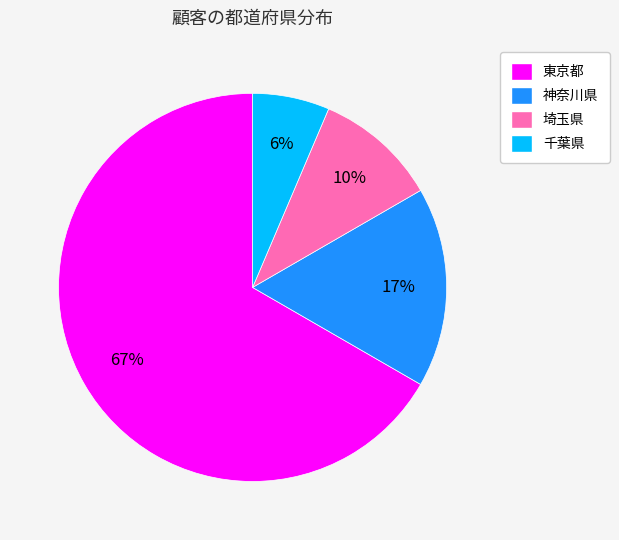

Between 東京都 and 神奈川県, which is larger?

東京都